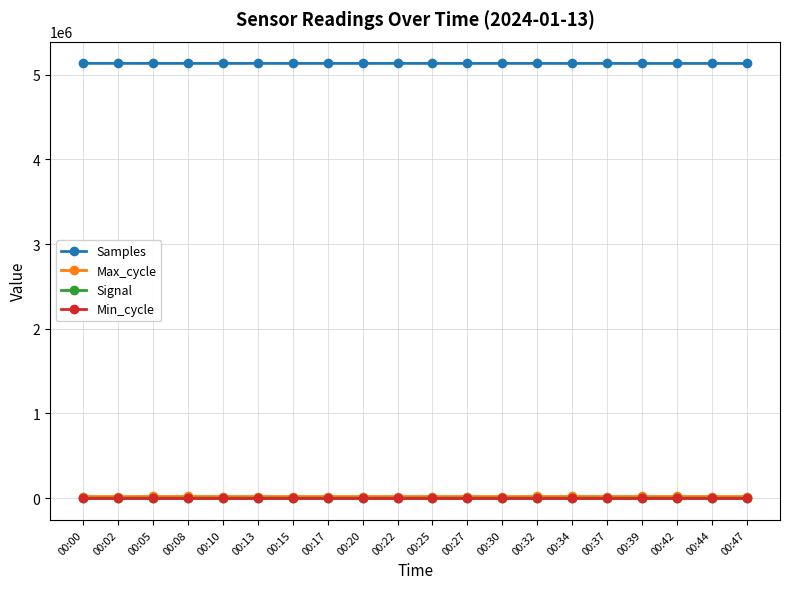

What value does the Min_cycle series have at 00:30?

28